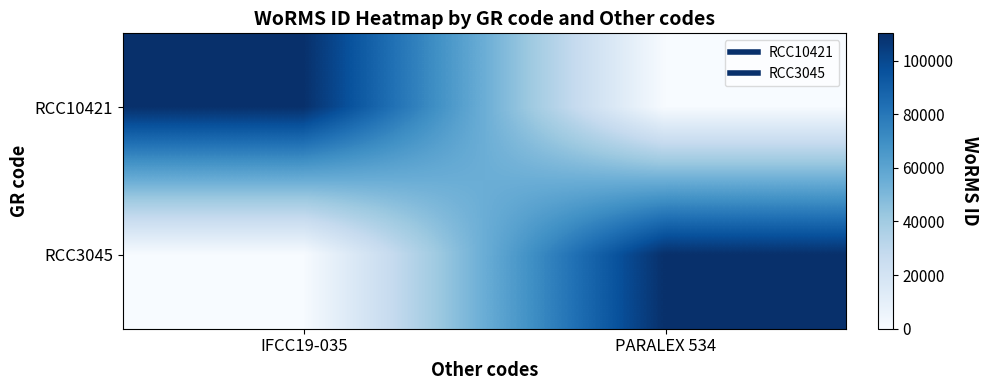

Reading left to right, transcribe all the data shown in this chart.

RCC10421: IFCC19-035=110154	PARALEX 534=0
RCC3045: IFCC19-035=0	PARALEX 534=110154